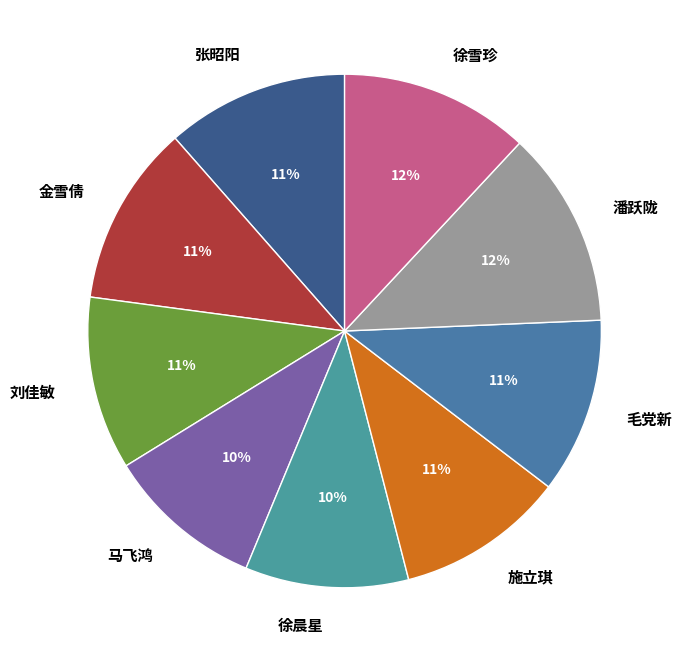

To the nearest percent, what is the difference between the 徐晨星 and 潘跃陇 slice percentages?

2%